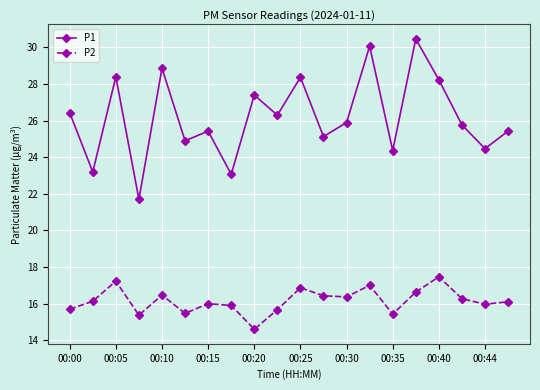

Which series has the largest total across all categories?

P1